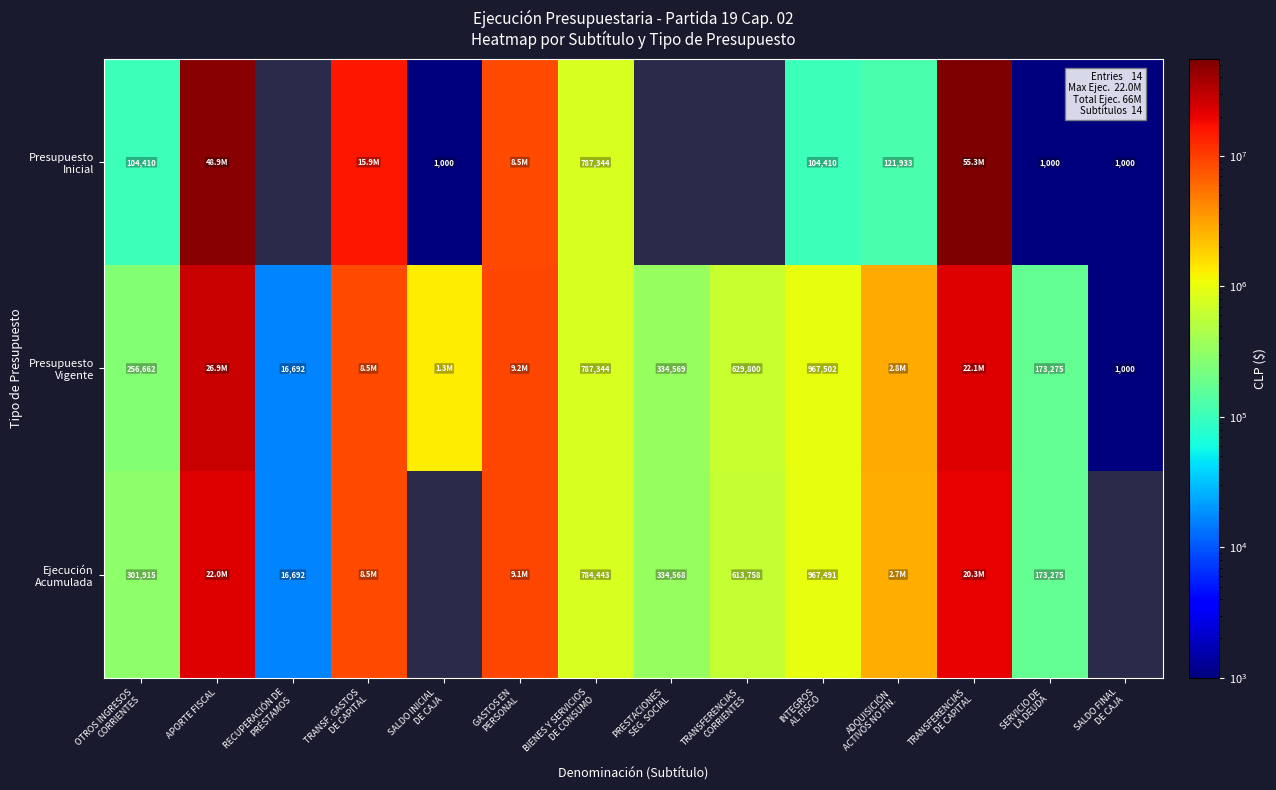

At how many categories does at least one series exceed 32715620?

2